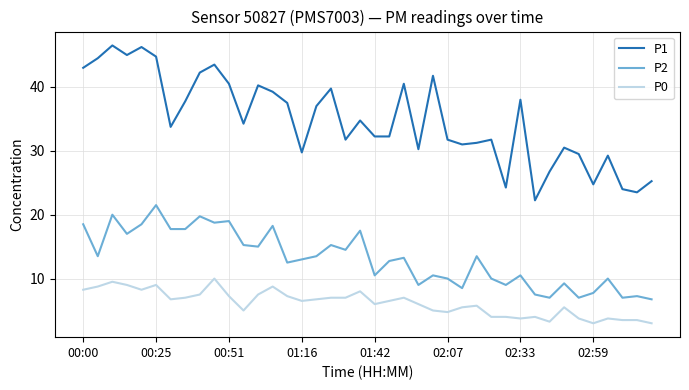

Which series has the largest range (max minus min)?

P1